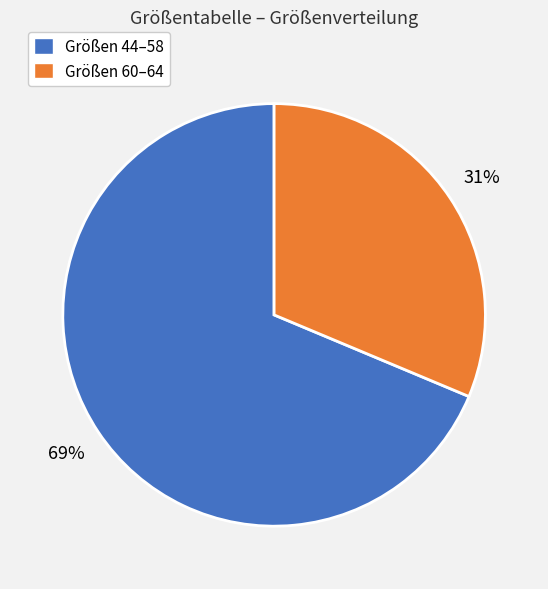

What percentage is the Größen 44–58 slice, to the nearest percent?

69%